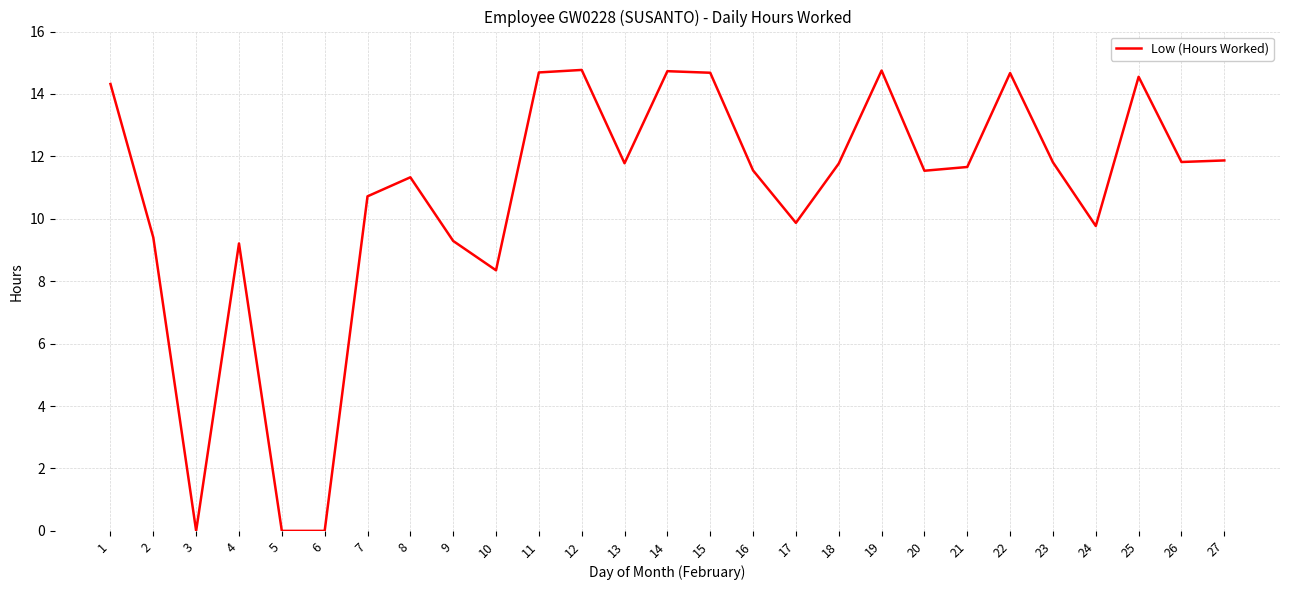

The value at 3 is 8.9. True or false?

False